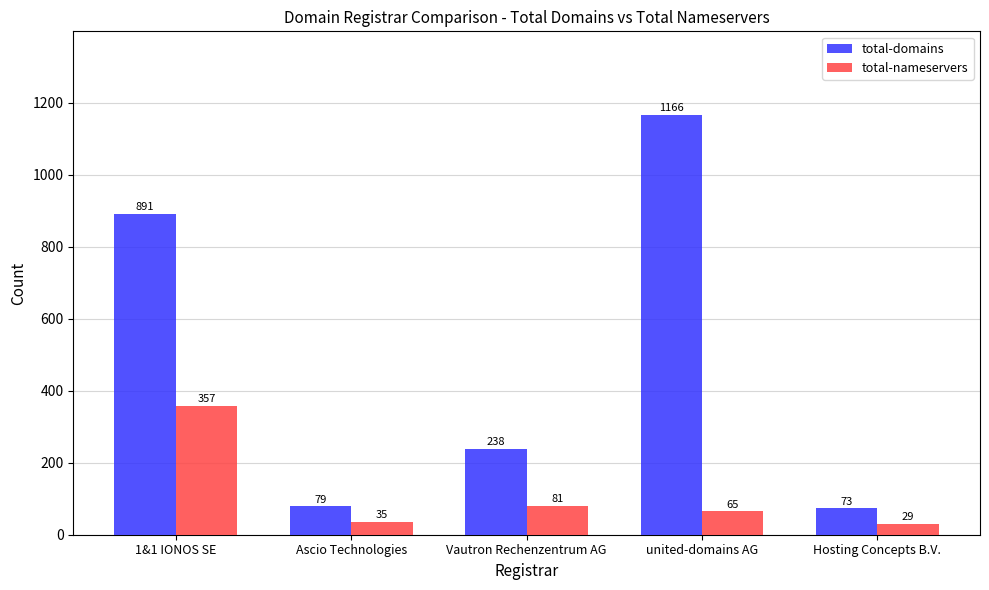

What is the difference between the highest and lowest values at Vautron Rechenzentrum AG?

157